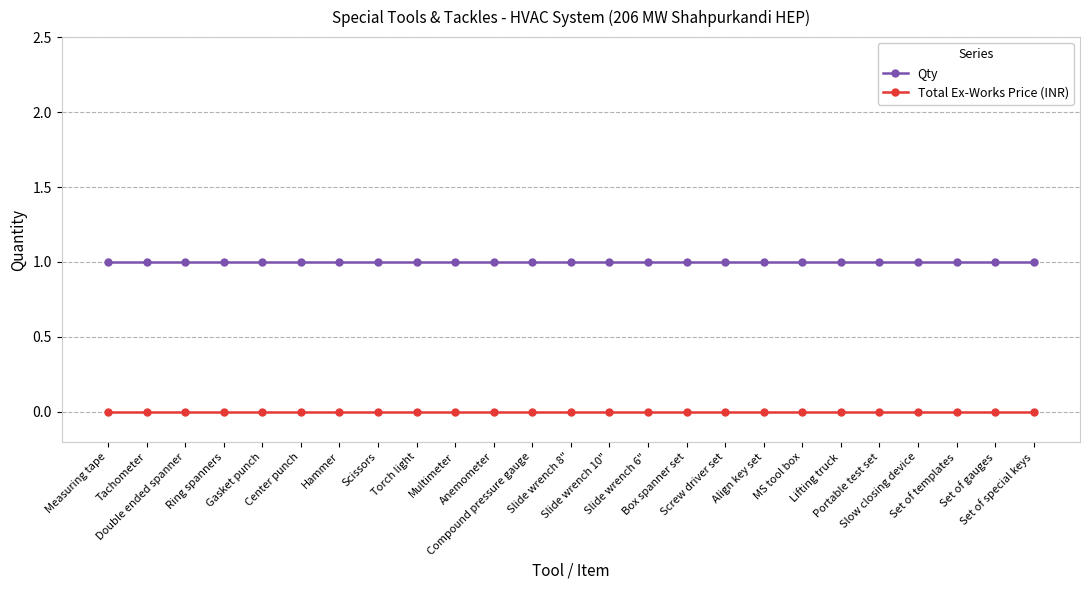

Rank the series by their maximum value, from highest to lowest.

Qty, Total Ex-Works Price (INR)